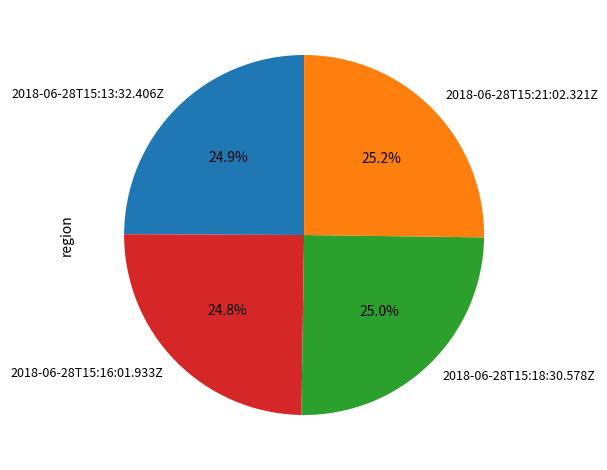

What percentage is the 2018-06-28T15:18:30.578Z slice, to the nearest percent?

25%